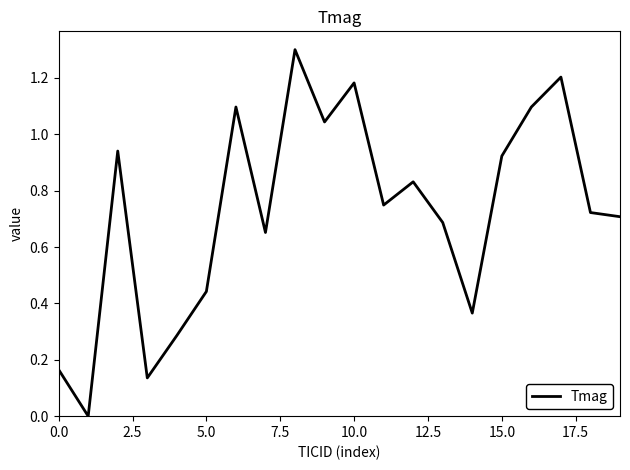

What is the greatest value displayed?

1.3